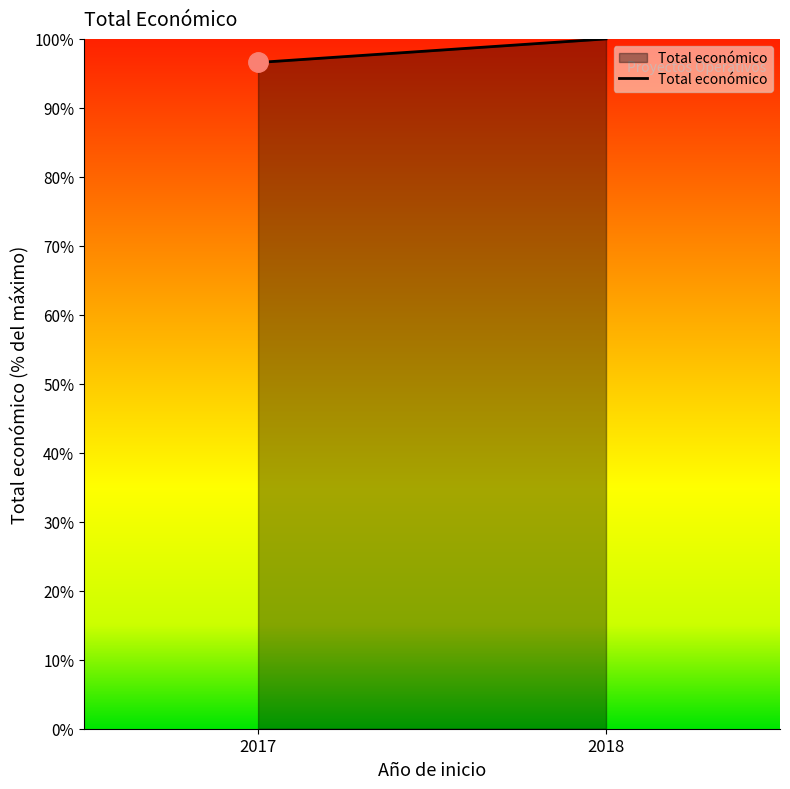

How many data points does each series have?

2